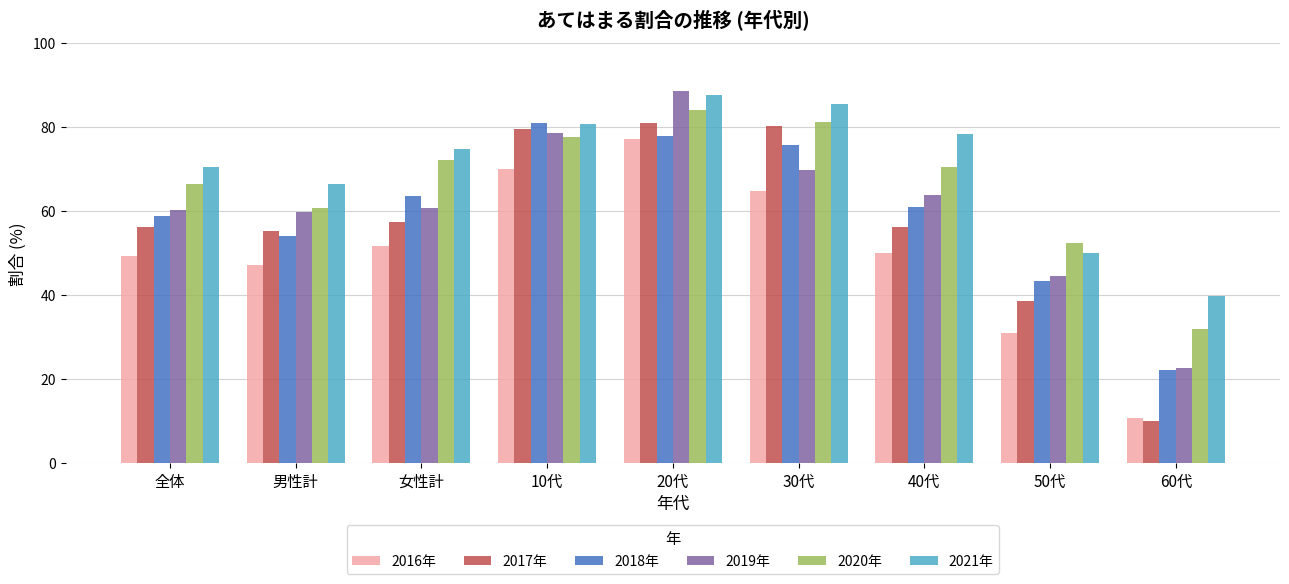

How many groups of bars are there?

9